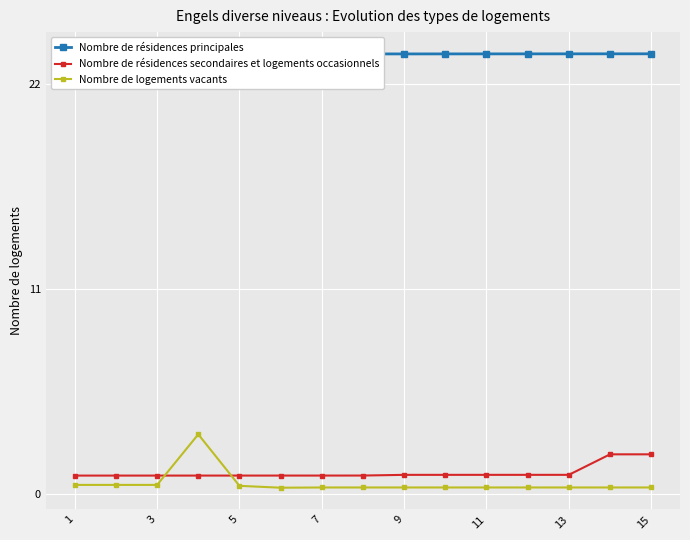

True or false: Nombre de résidences secondaires et logements occasionnels and Nombre de logements vacants intersect in this chart.

True